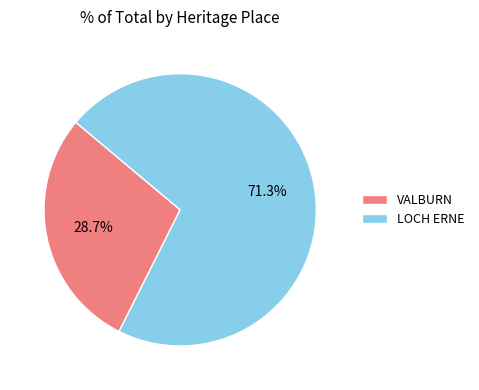

Is the sum of LOCH ERNE and VALBURN greater than half?

Yes